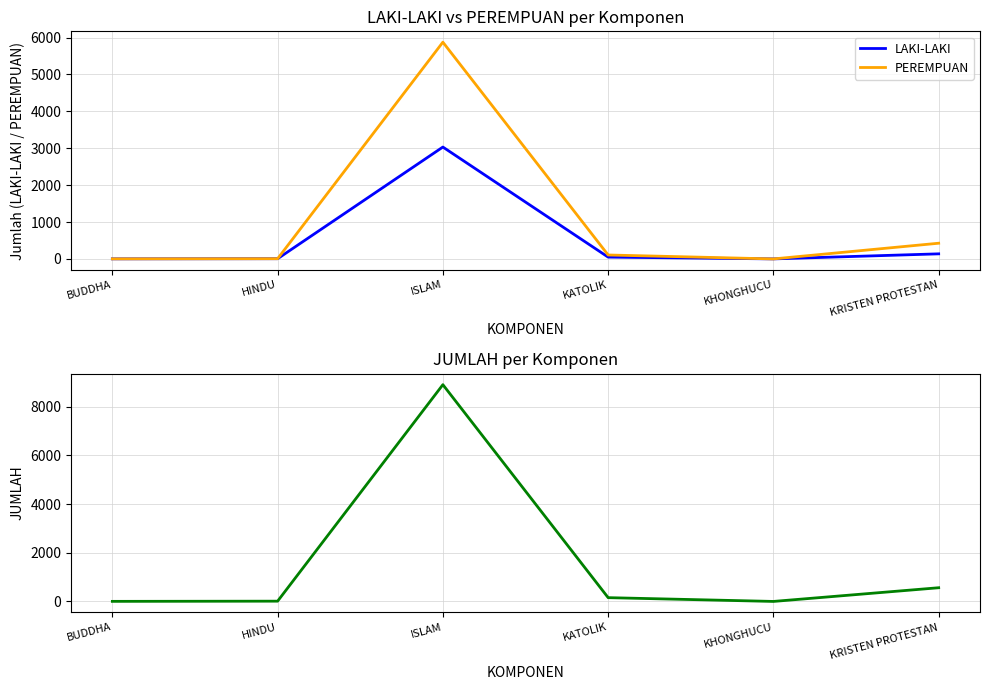

What is the difference between the maximum and minimum values in the PEREMPUAN series?

5876